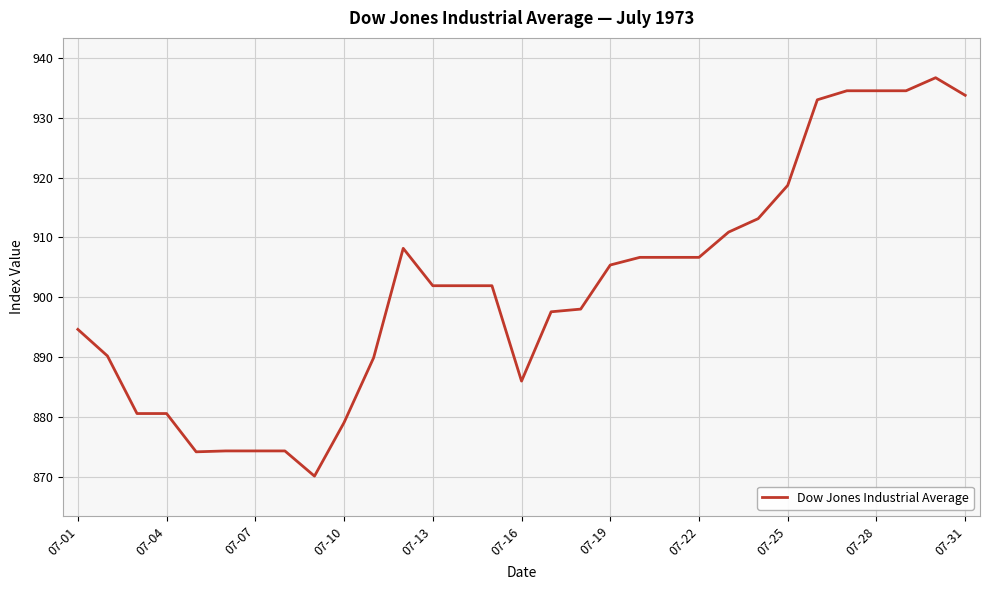

What is the greatest value displayed?

936.7